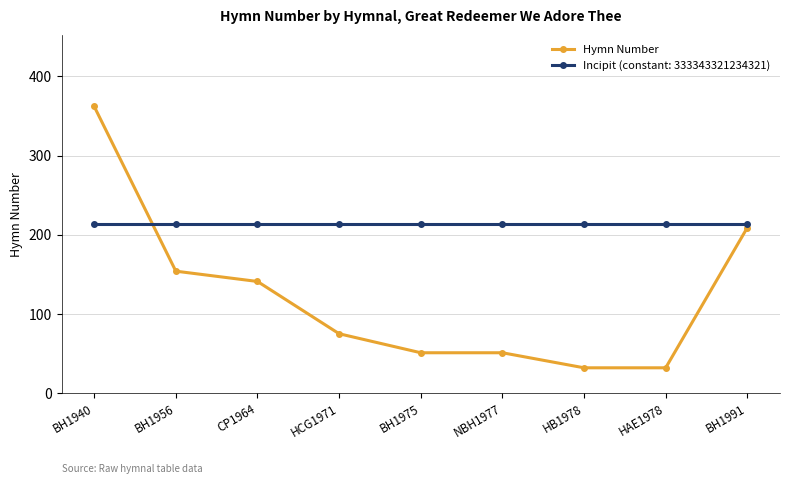

What position from the left is BH1975?

5